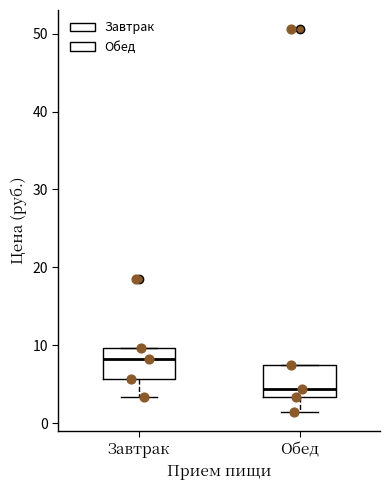

Which box's median line is the highest?

Завтрак